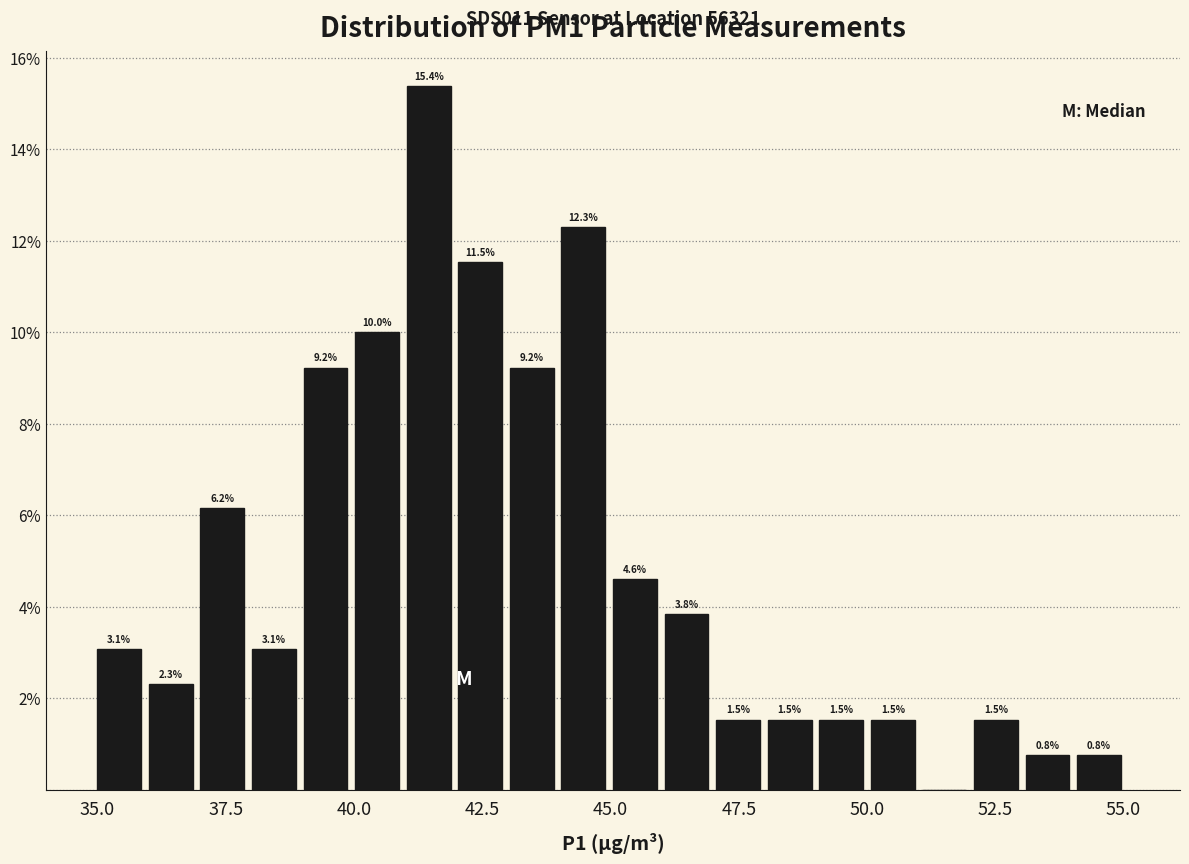

Around what value on the x-axis is the tallest bar? Give the approximate position of its centre, as read against the axis.

41.5